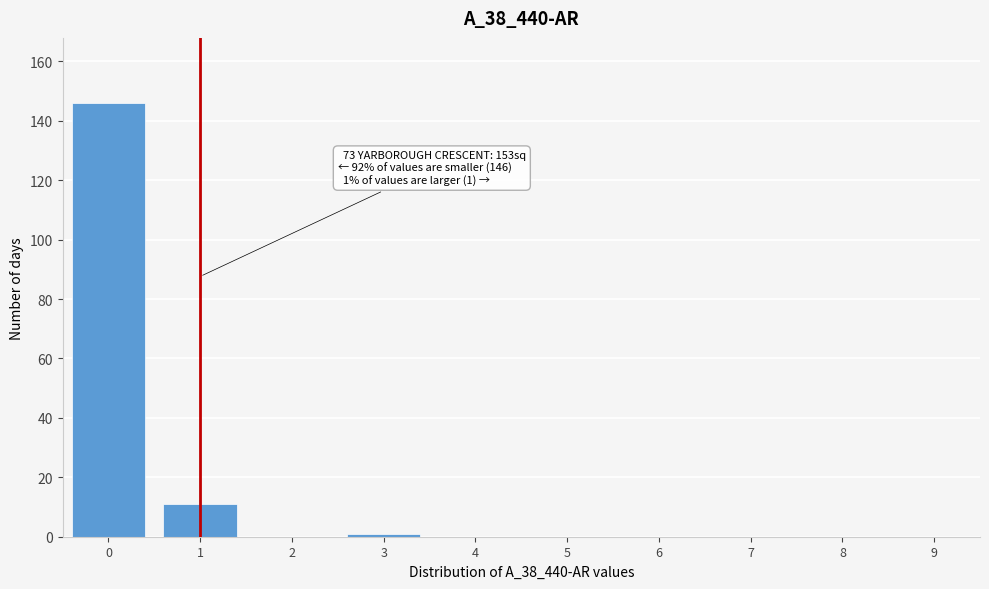

Reading left to right, list all the values displayed in this chart.

0=146	1=11	2=0	3=1	4=0	5=0	6=0	7=0	8=0	9=0